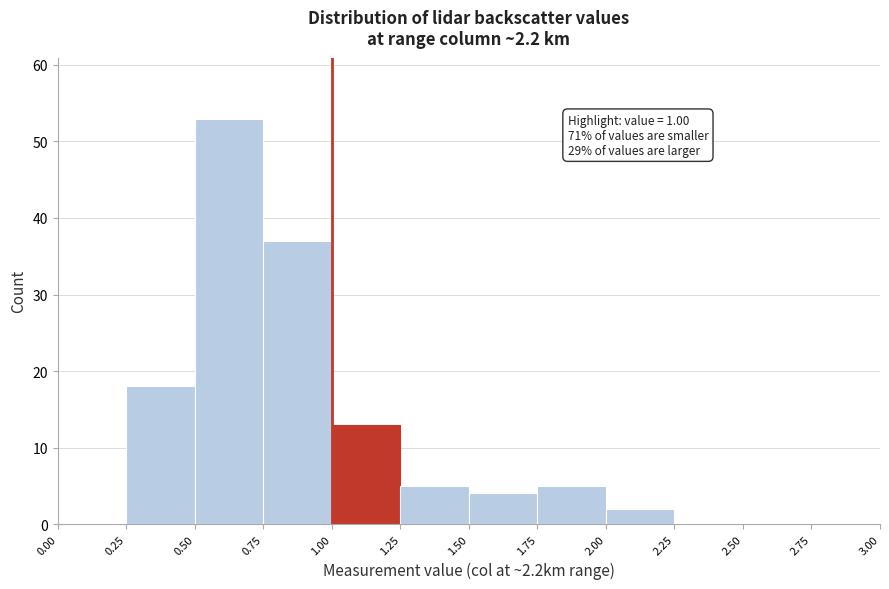

Which range on the x-axis has the tallest bar?

0.50 to 0.75